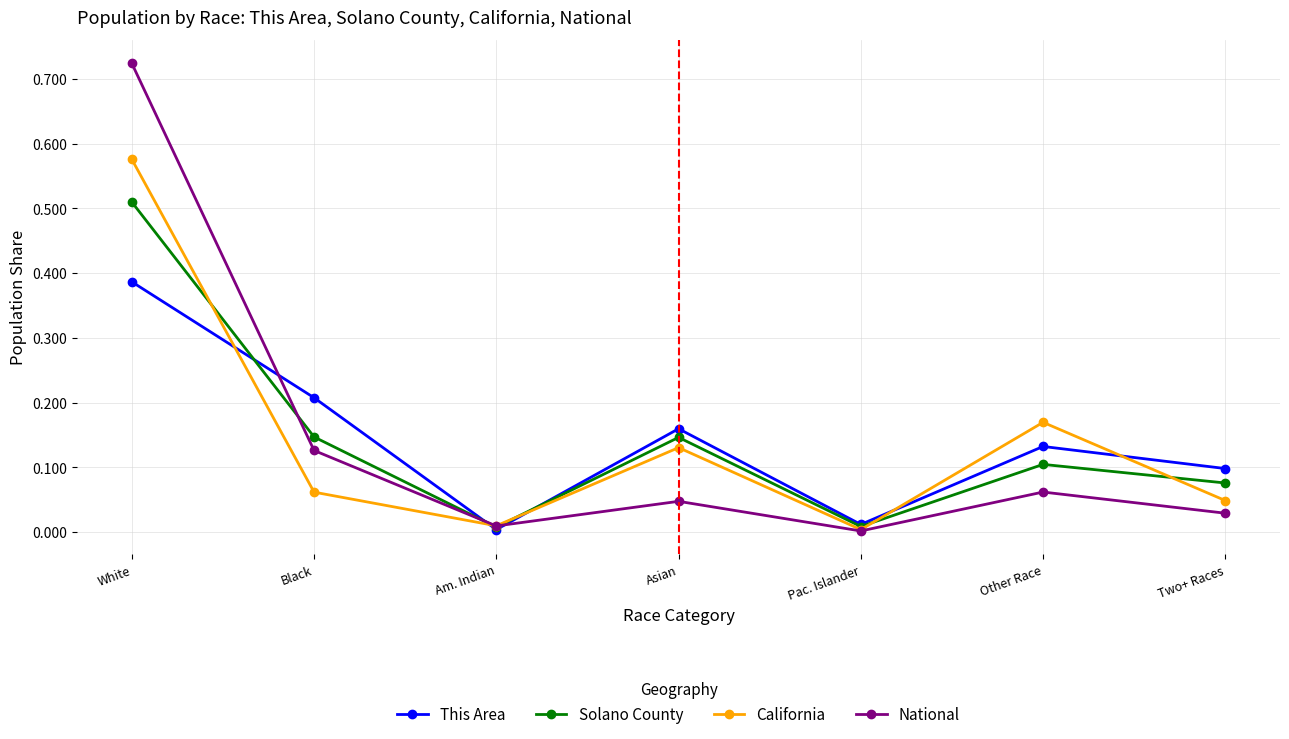

True or false: This Area has more than 0 points higher than both neighbors.

True